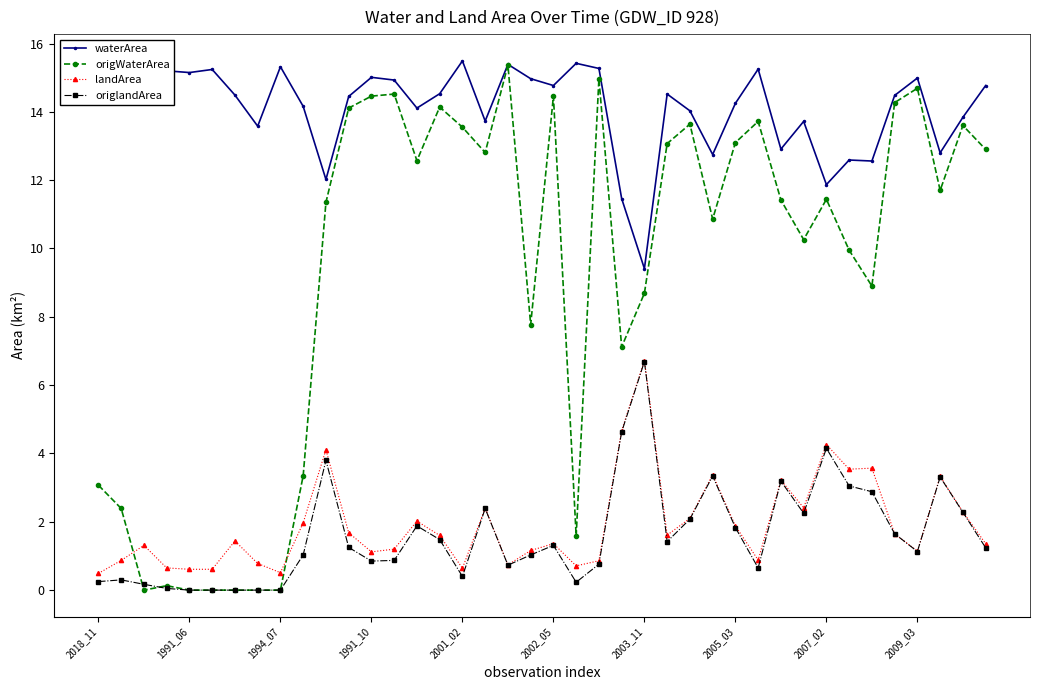

What is the approximate value of origlandArea at 2005_03?

1.8